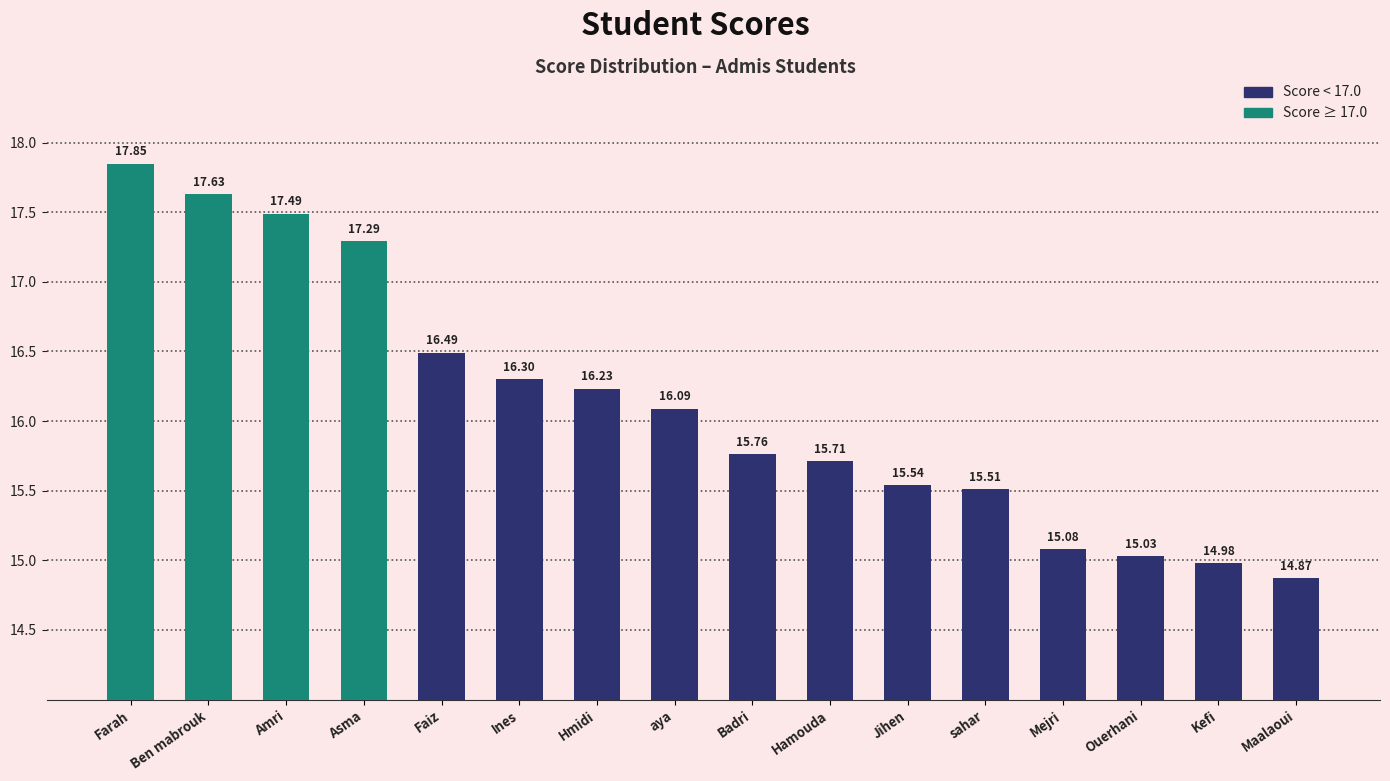

What is the minimum value shown in the chart?

14.9